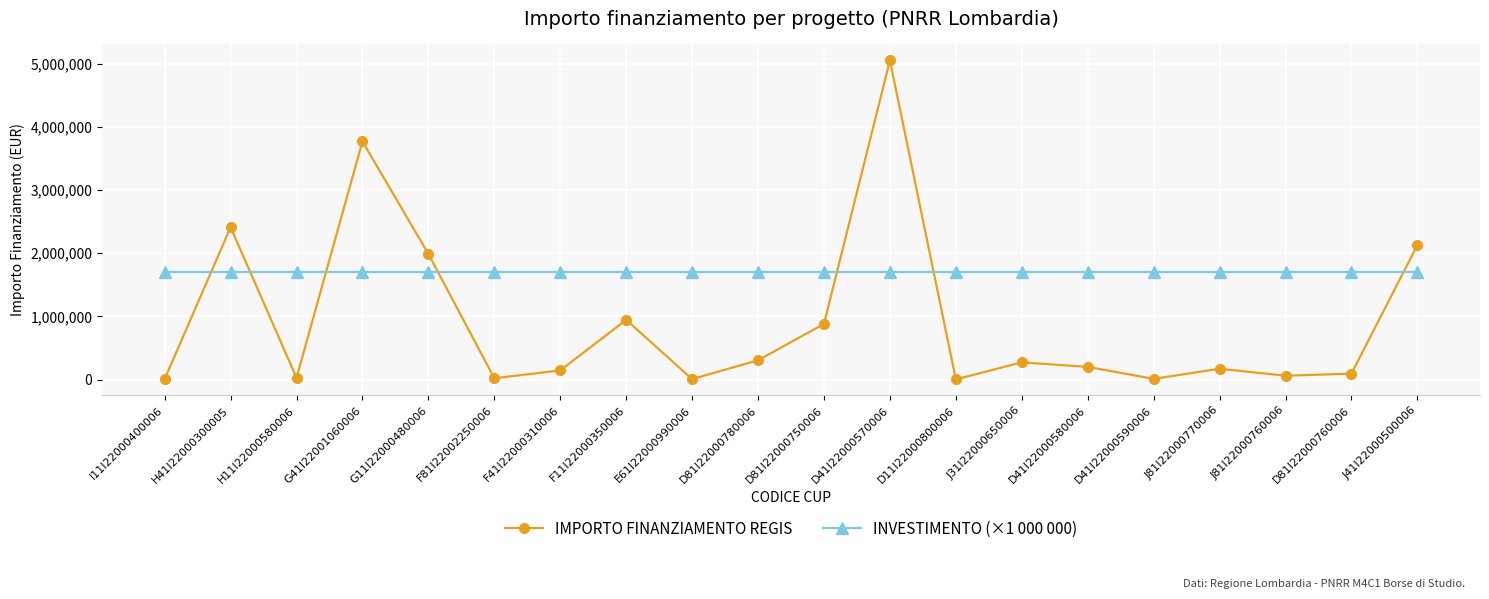

At which category is the sum across all series the highest?

D41I22000570006